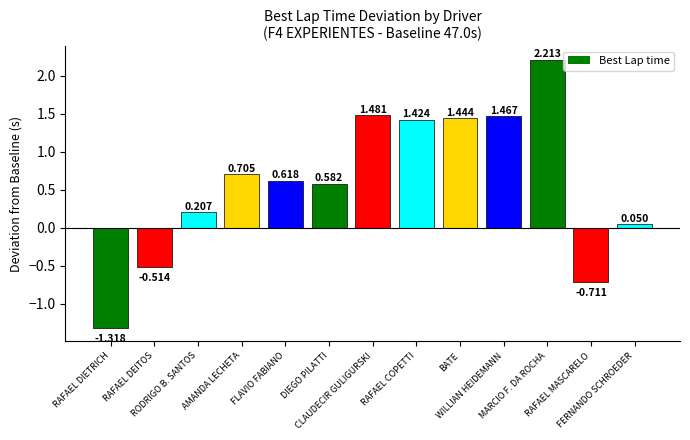

What is the value of the 12th bar from the left?

-0.7